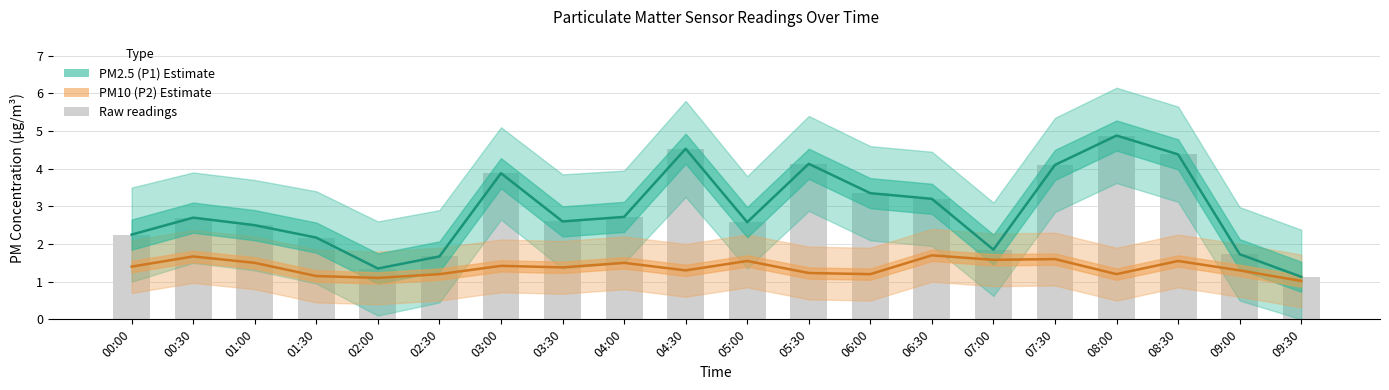

Between 05:00 and 08:30, which series saw the biggest shift?

PM2.5 (P1) Estimate